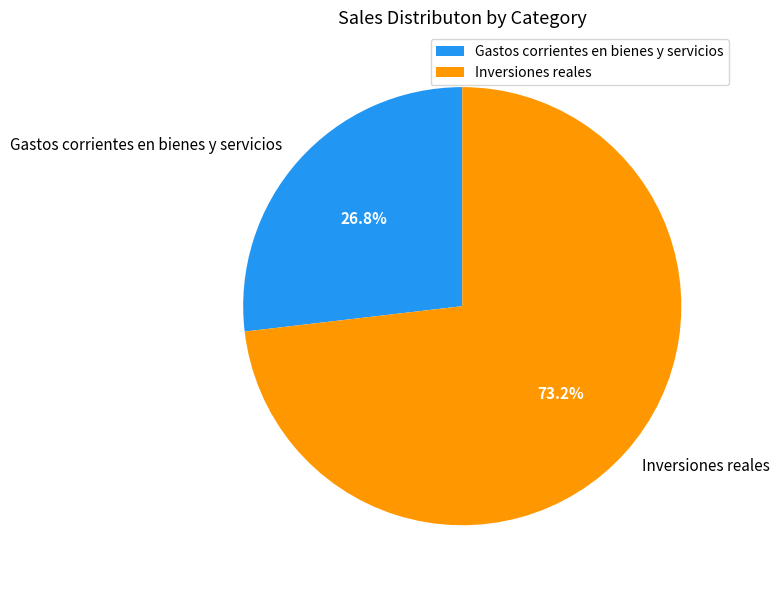

Which category has the smallest portion of the pie?

Gastos corrientes en bienes y servicios